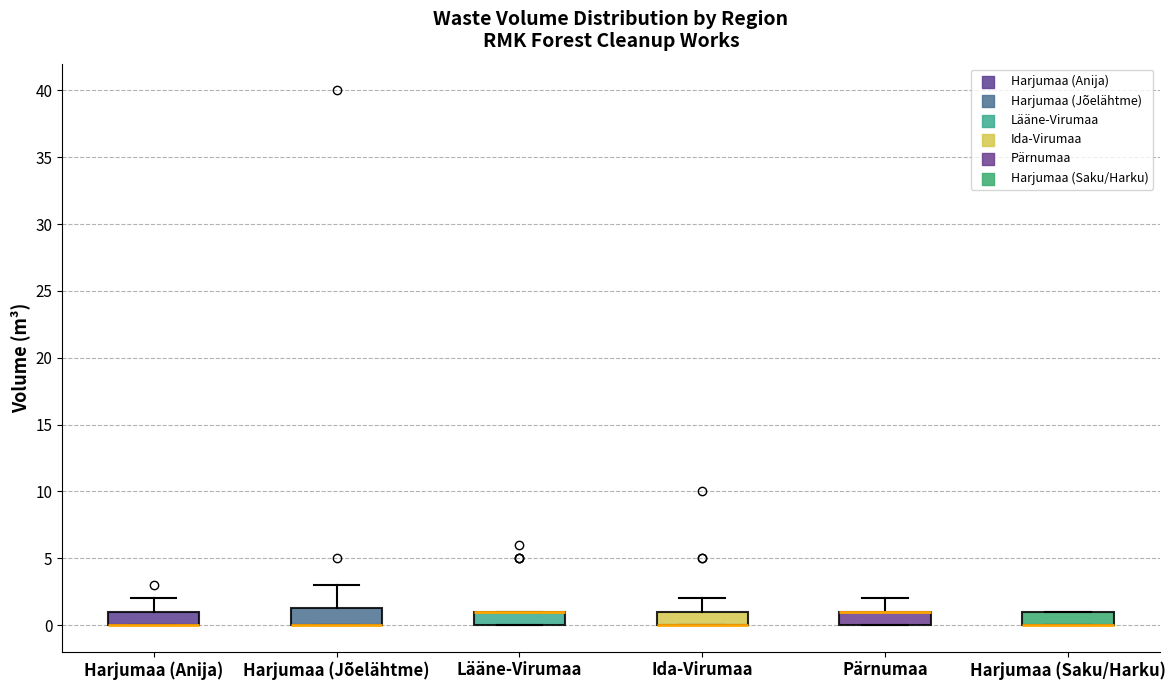

Reading left to right, read every box against the y-axis: the position of its median line, the range the box covers, and the ends of its whiskers. The values are not printed on the chart, so give them approximately, as read against the axis.

Harjumaa (Anija): median 0.0 (drawn on the box's lower edge), box 0.0 to 1.0, whiskers 0.0 to 2.0
Harjumaa (Jõelähtme): median 0.0 (drawn on the box's lower edge), box 0.0 to 1.5, whiskers 0.0 to 3.0
Lääne-Virumaa: median 1.0 (drawn on the box's upper edge), box 0.0 to 1.0, whiskers 0.0 to 1.0
Ida-Virumaa: median 0.0 (drawn on the box's lower edge), box 0.0 to 1.0, whiskers 0.0 to 2.0
Pärnumaa: median 1.0 (drawn on the box's upper edge), box 0.0 to 1.0, whiskers 0.0 to 2.0
Harjumaa (Saku/Harku): median 0.0 (drawn on the box's lower edge), box 0.0 to 1.0, whiskers 0.0 to 1.0